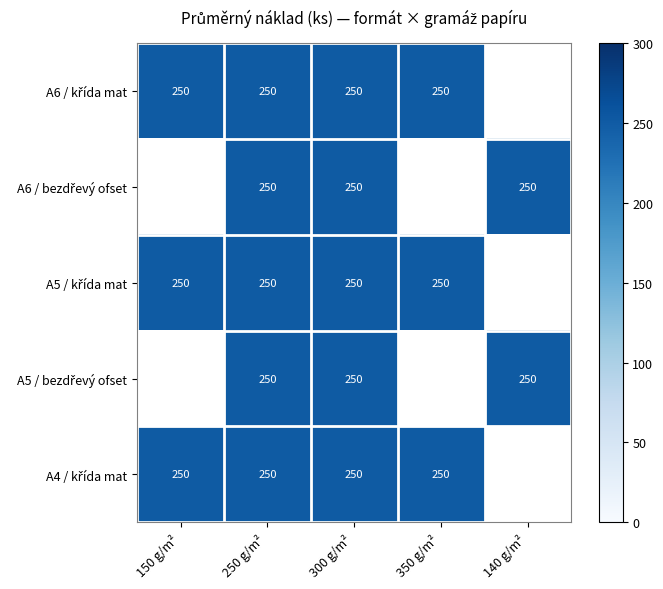

Is it true that A4 (210x297) / křída mat equals 101 at 300 g/m²?

False